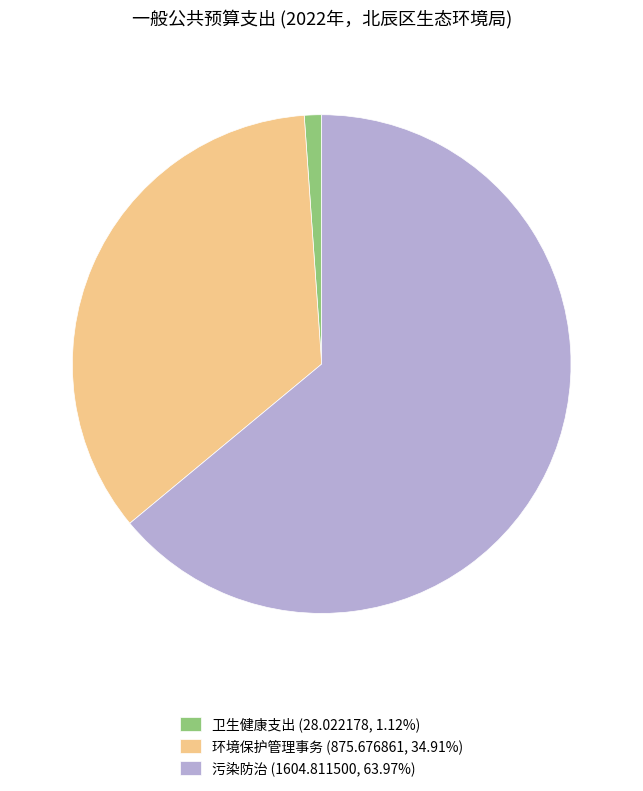

Rank the categories by value from highest to lowest.

污染防治, 环境保护管理事务, 卫生健康支出